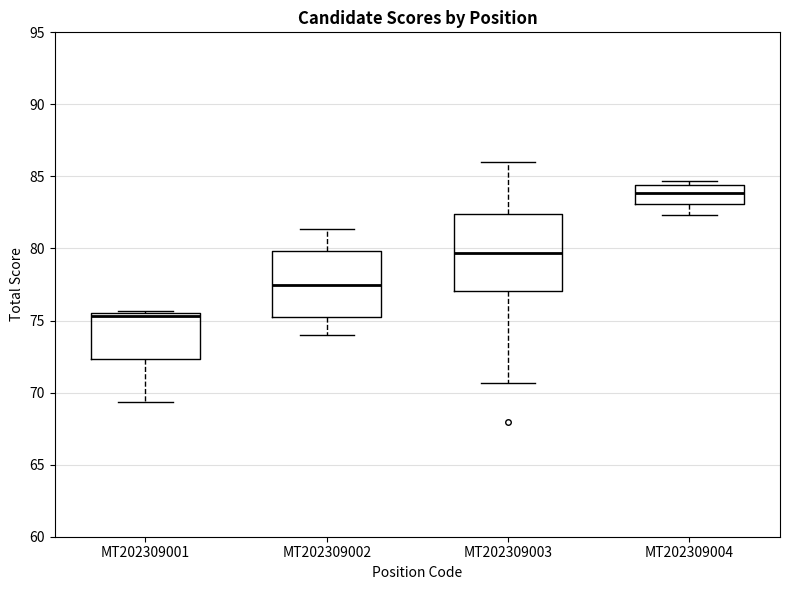

Reading left to right, read every box against the y-axis: the position of its median line, the range the box covers, and the ends of its whiskers. The values are not printed on the chart, so give them approximately, as read against the axis.

MT202309001: median 75.5 (just below the box's upper edge), box 72.5 to 75.5, whiskers 69.5 to 75.5 (just above the box's upper edge)
MT202309002: median 77.5, box 75.5 to 80.0, whiskers 74.0 to 81.5
MT202309003: median 79.5, box 77.0 to 82.5, whiskers 70.5 to 86.0
MT202309004: median 84.0, box 83.0 to 84.5, whiskers 82.5 to 84.5 (just above the box's upper edge)